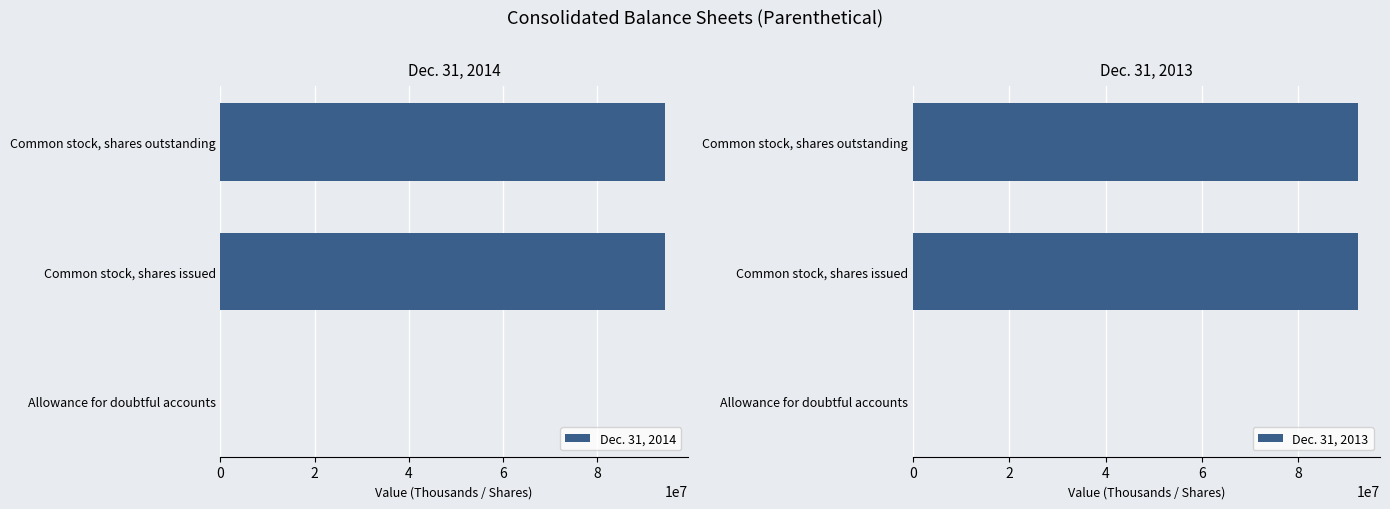

Reading left to right, list all the values displayed in this chart.

Dec. 31, 2014: 663	94515344	94515344
Dec. 31, 2013: 1038	92361069	92361069